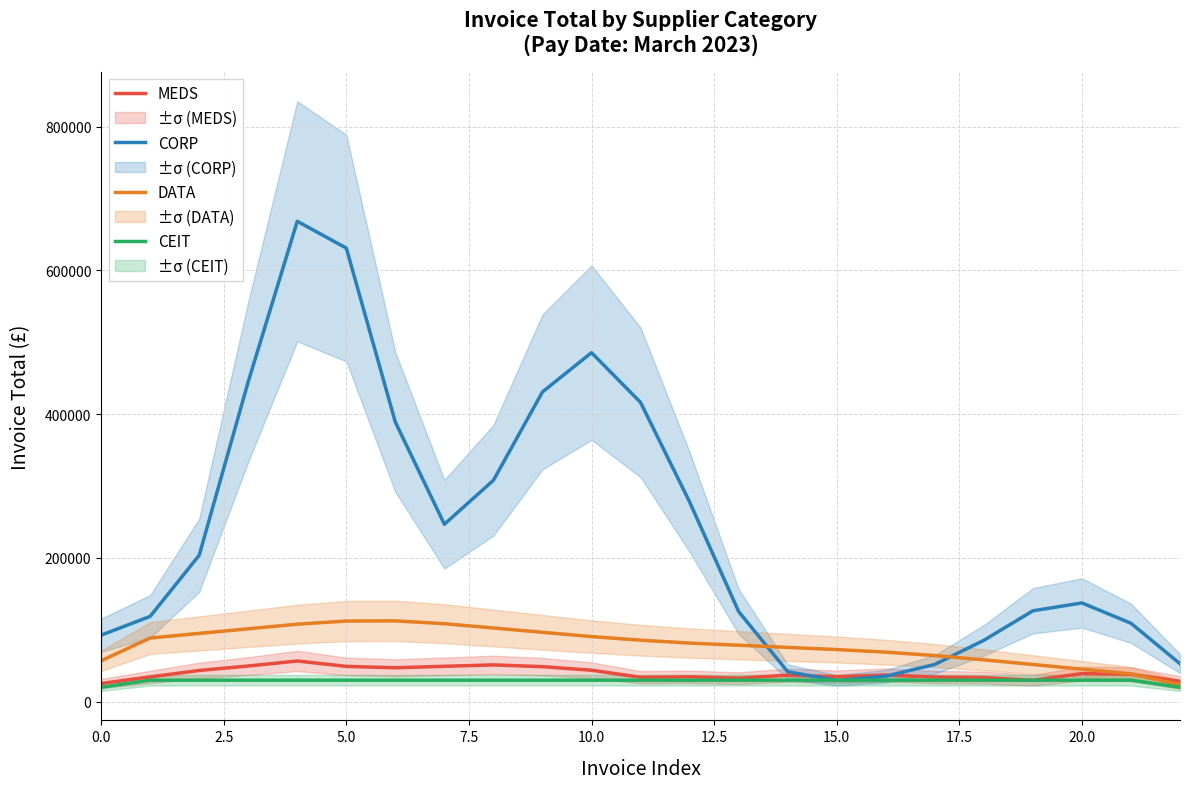

How many times do MEDS and CORP cross each other?

2